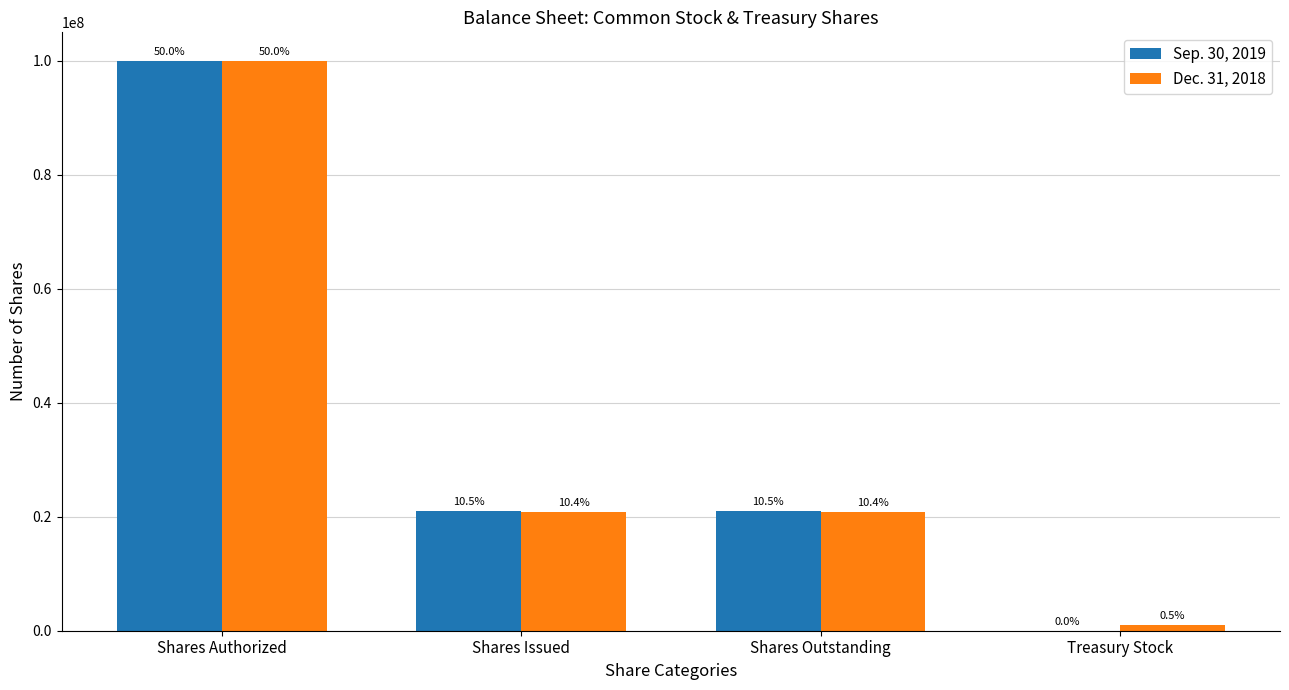

Are the bars grouped side by side (vs. stacked)?

Yes